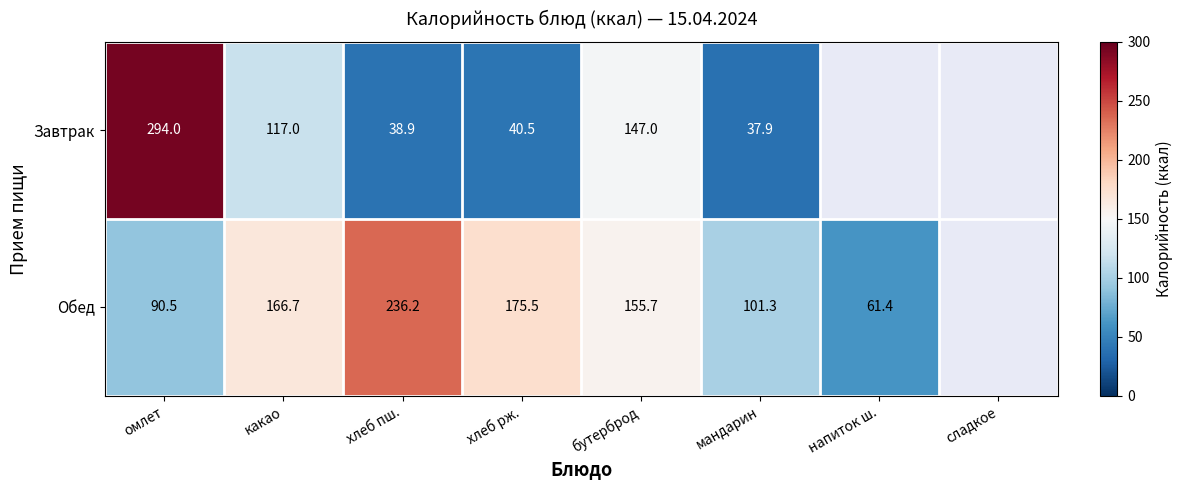

What is the sum of the Обед values at напиток ш. and мандарин?

162.7